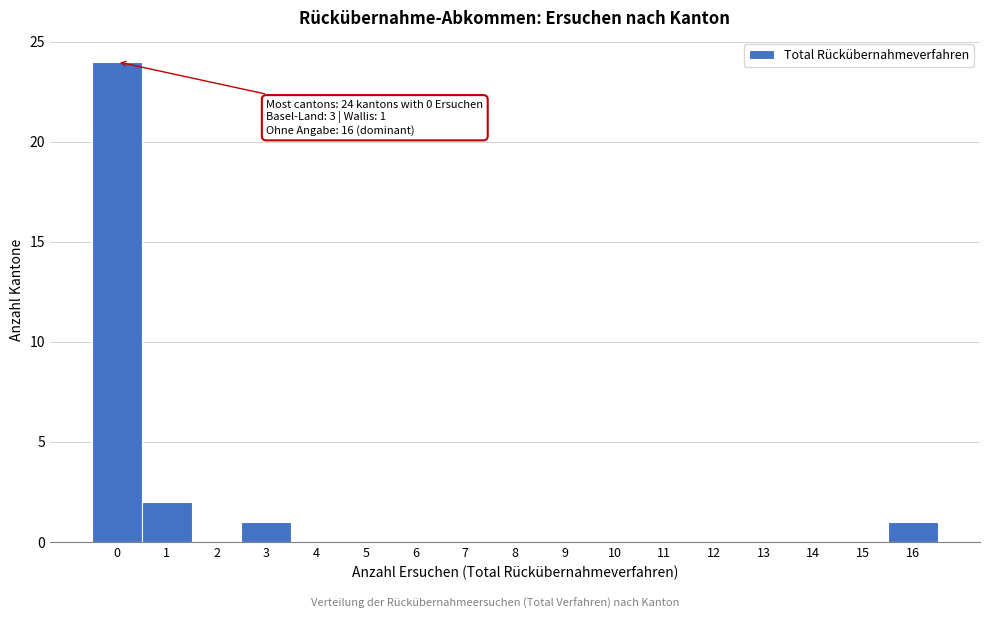

Which range on the x-axis has the tallest bar?

-0.5 to 0.5